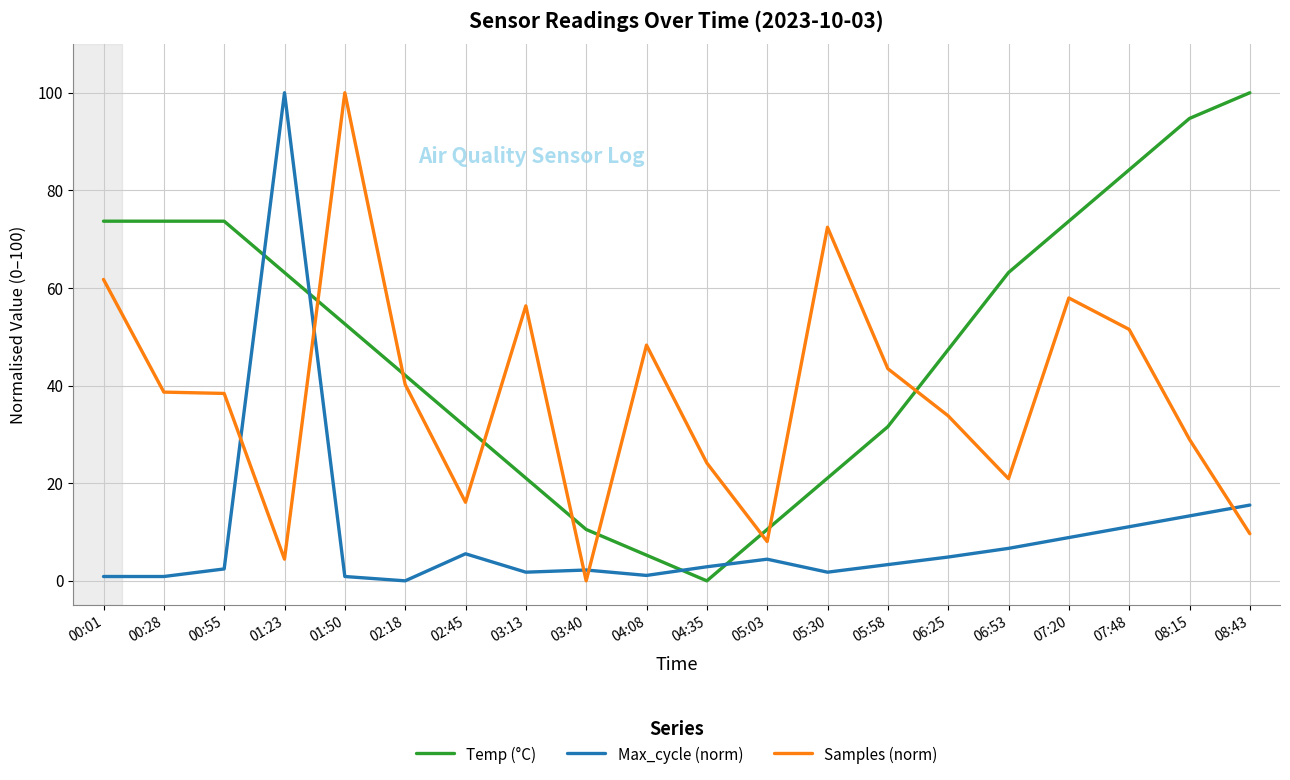

The Samples (norm) series shows 9.7 at 08:43. True or false?

True